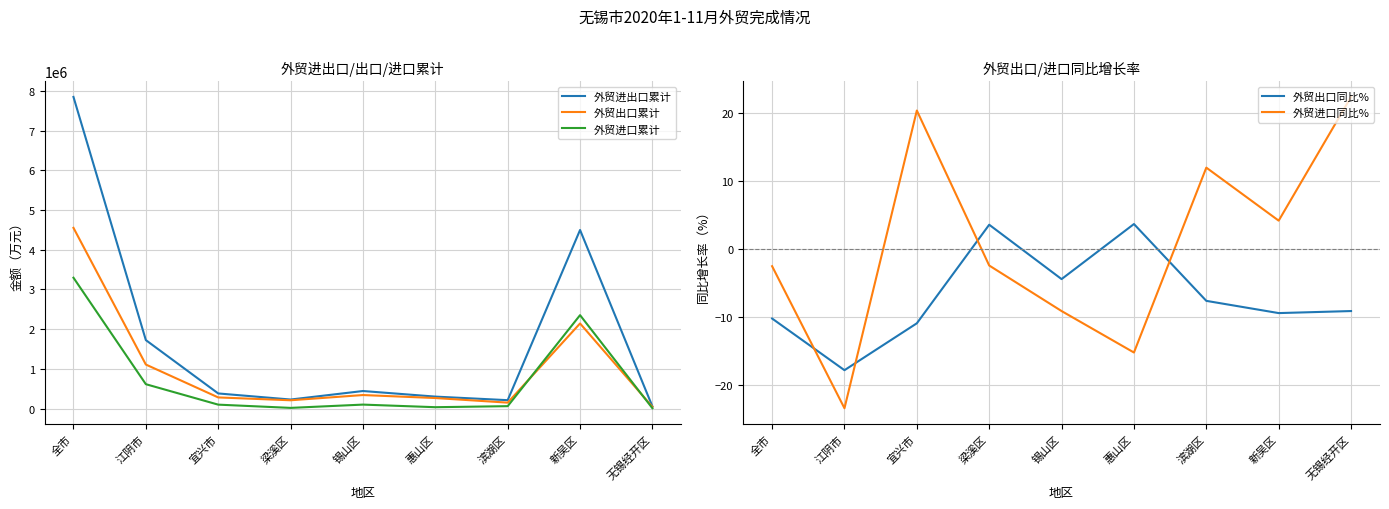

Rank the categories by 外贸进口累计 value from highest to lowest.

全市, 新吴区, 江阴市, 锡山区, 宜兴市, 滨湖区, 惠山区, 梁溪区, 无锡经开区